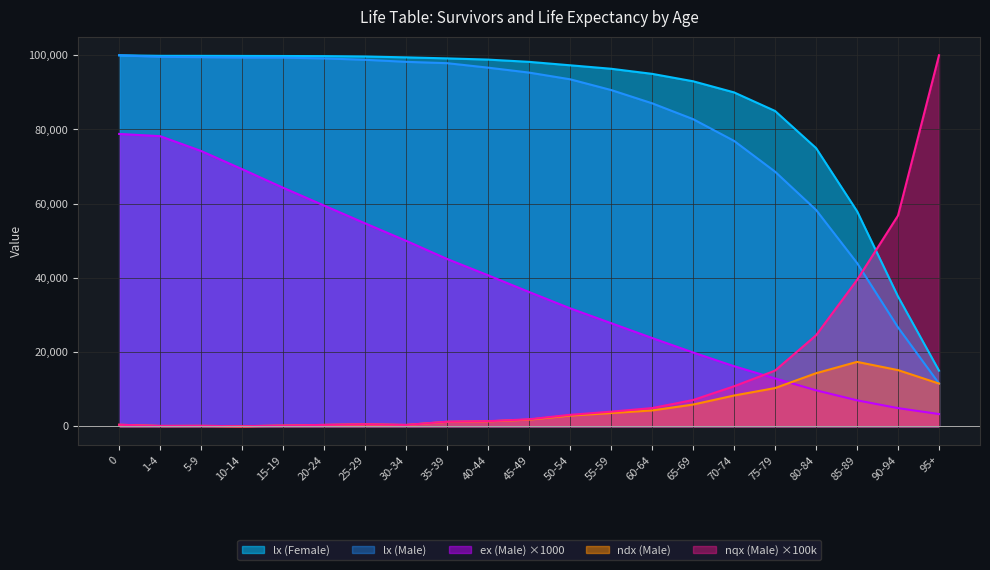

What is the average value of the lx (Male) series?

82097